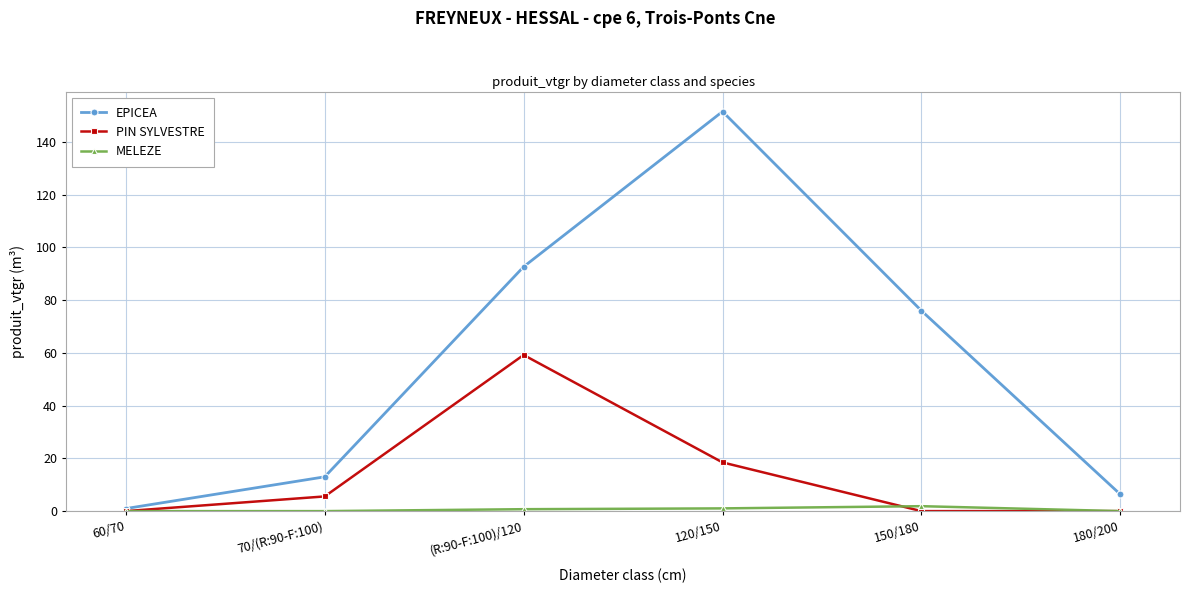

What is the average value of the MELEZE series?

0.6